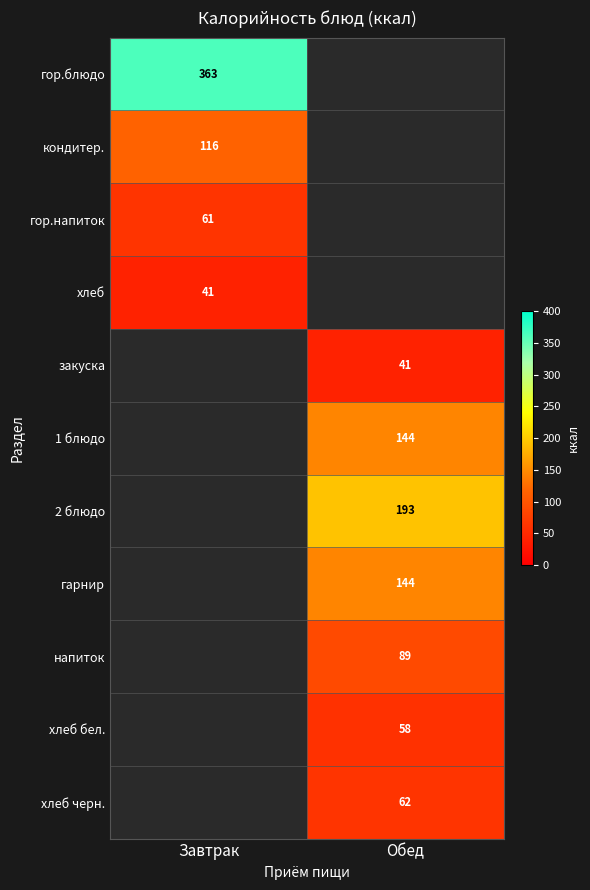

Is it true that 2 блюдо equals 193 at Обед?

True